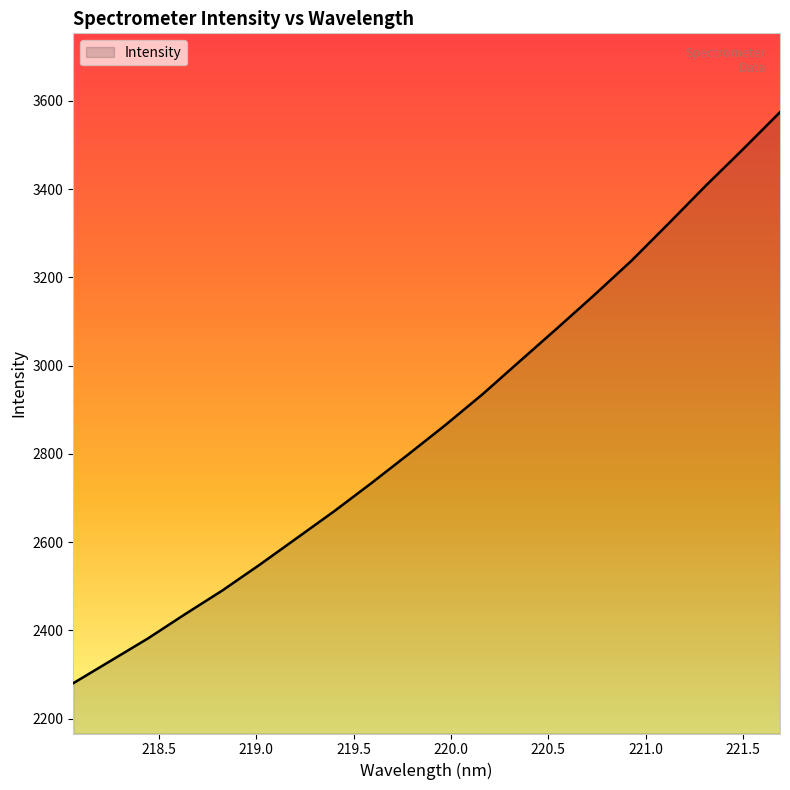

Reading left to right, list all the values displayed in this chart.

2280.0	2330.5	2381.1	2436.2	2489.8	2548.0	2608.5	2669.1	2732.7	2798.4	2865.1	2935.0	3009.7	3084.1	3159.5	3237.2	3321.6	3407.3	3489.8	3574.2